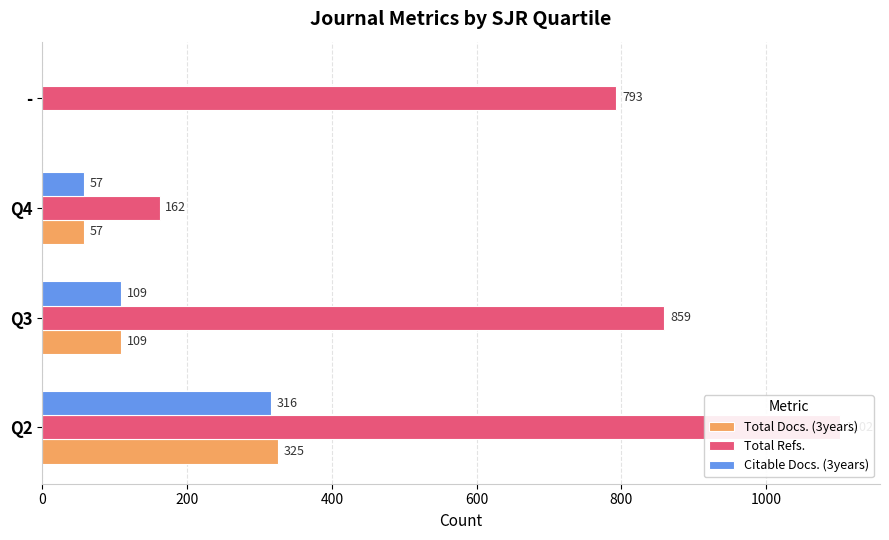

Reading right to left, what are all the values shown in this chart?

Total Docs. (3years): 0	57	109	325
Total Refs.: 793	162	859	1102
Citable Docs. (3years): 0	57	109	316